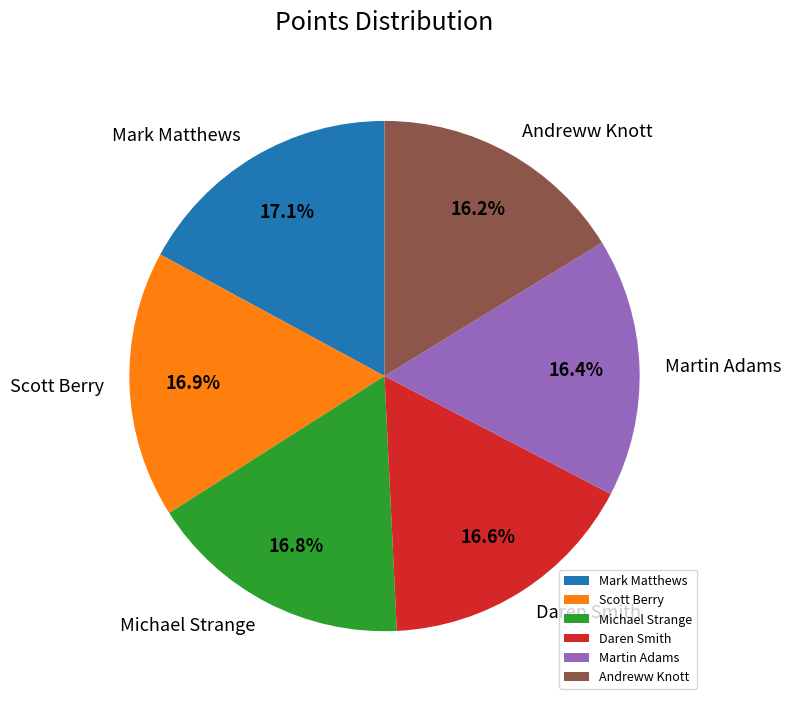

What is the ratio of the value at Mark Matthews to the value at Michael Strange?

1.0